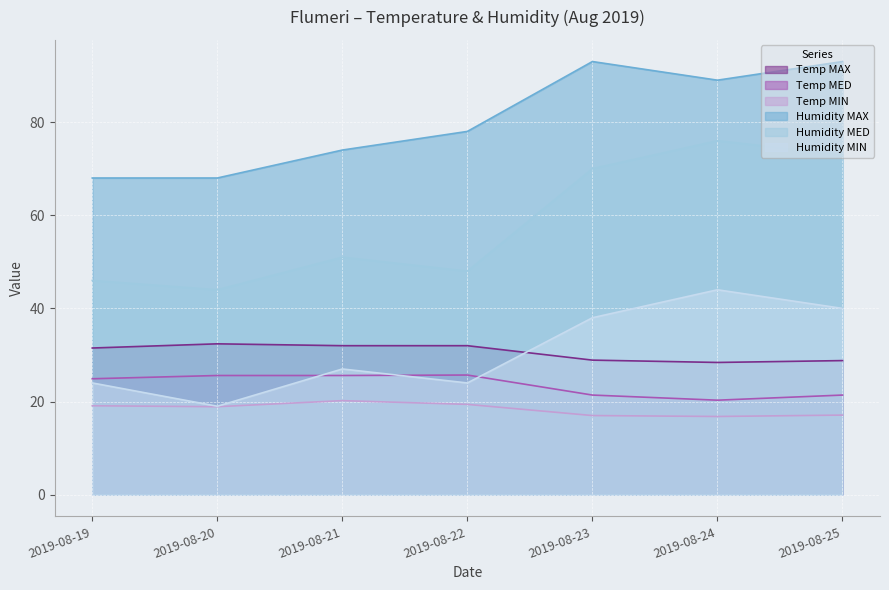

Is it true that Temp MIN equals 9.2 at 2019-08-22?

False